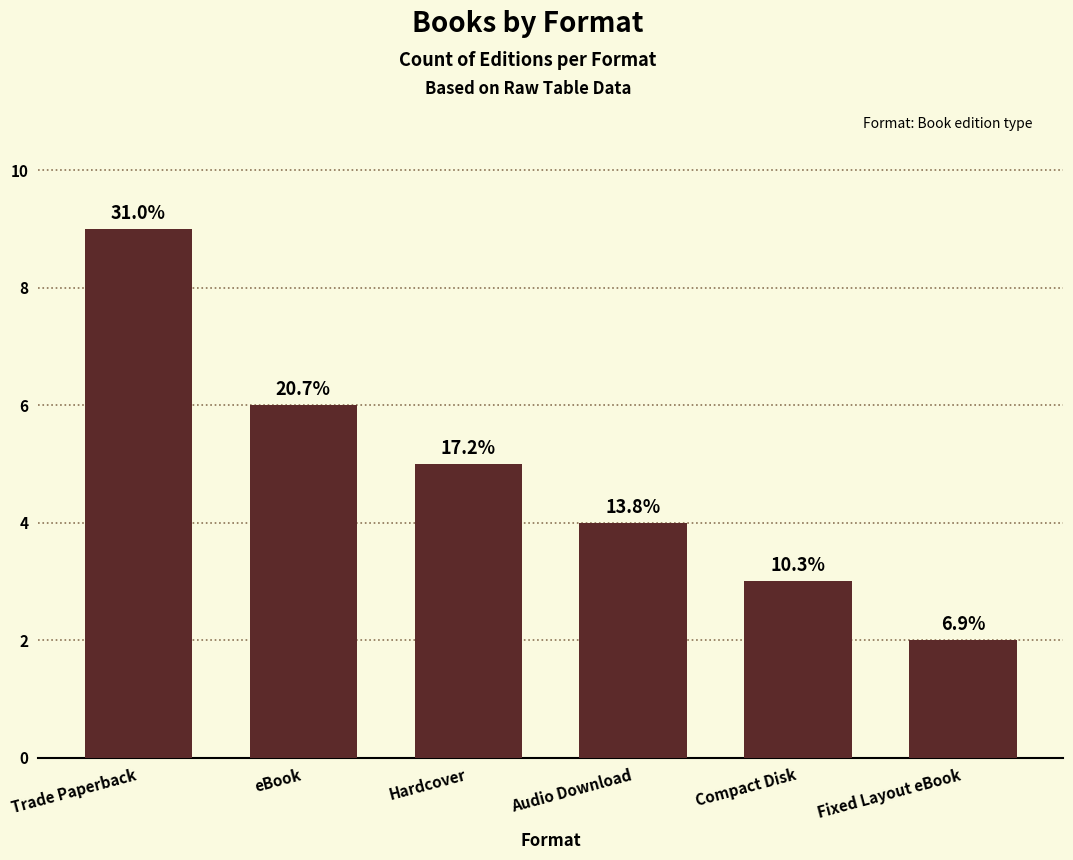

The value at Compact Disk is 3. True or false?

True